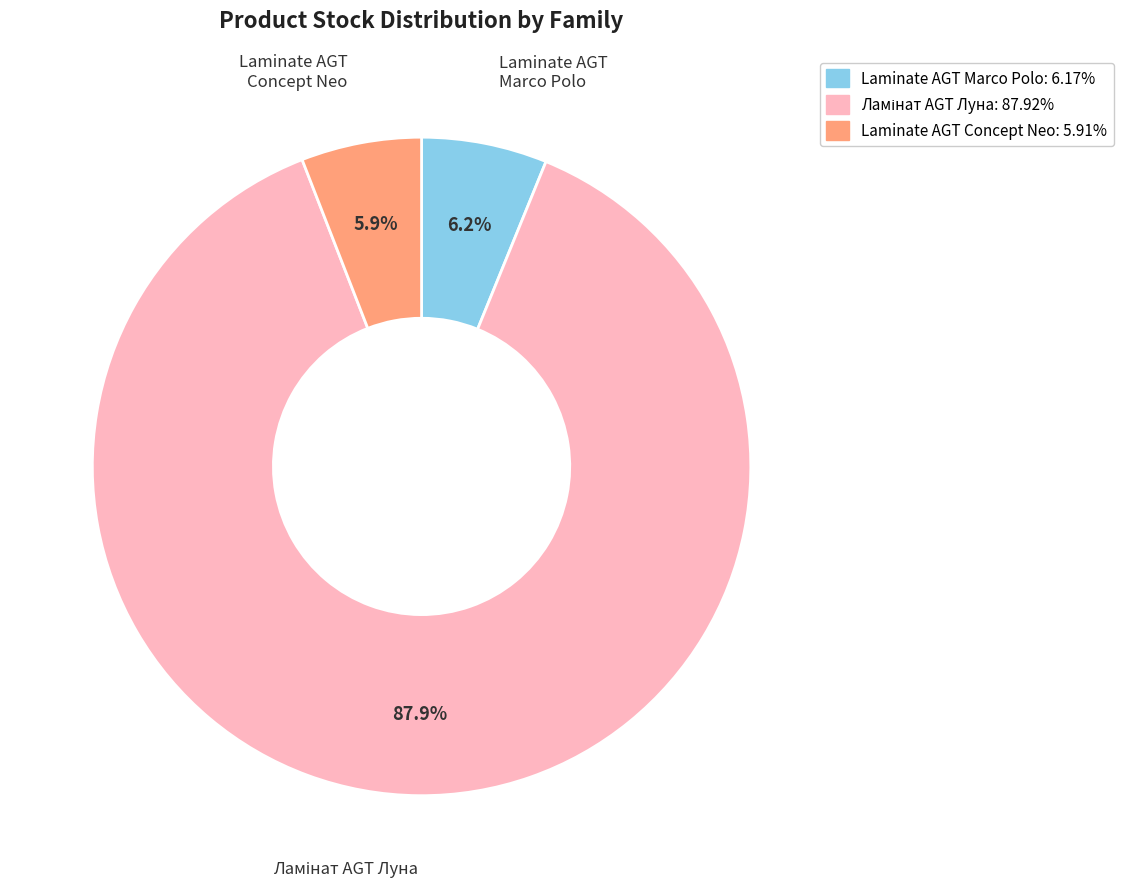

Does any single category account for the majority?

Yes